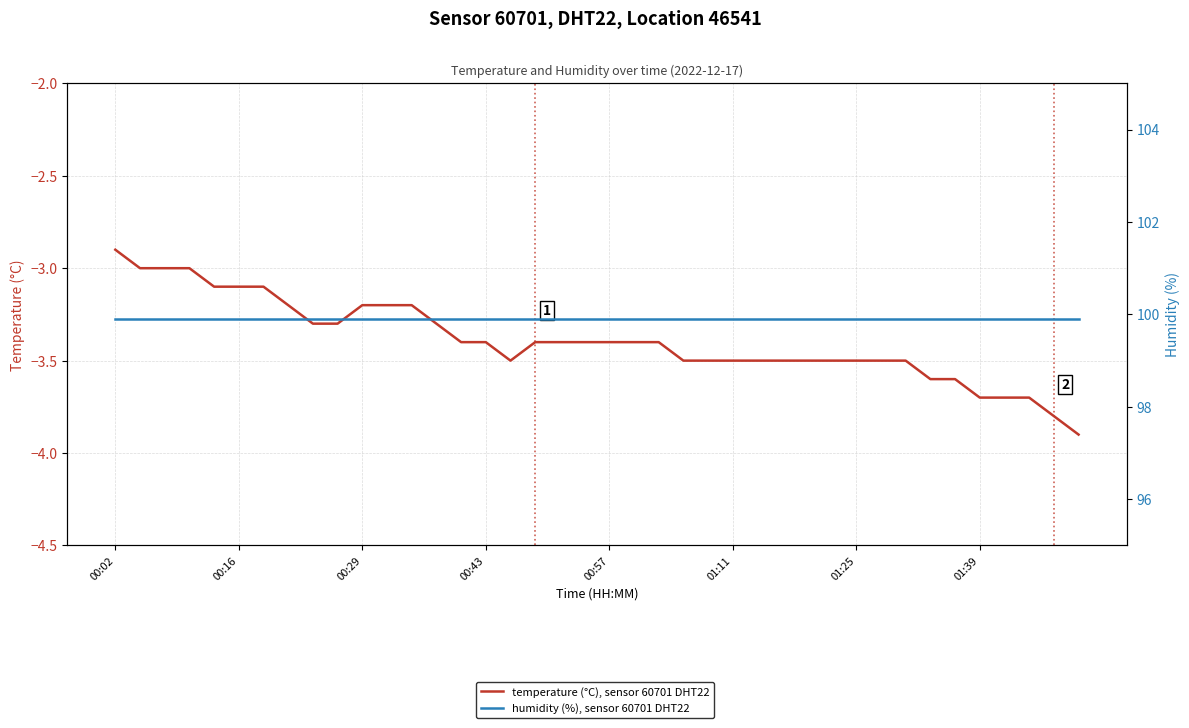

At how many categories does at least one series exceed 74?

40